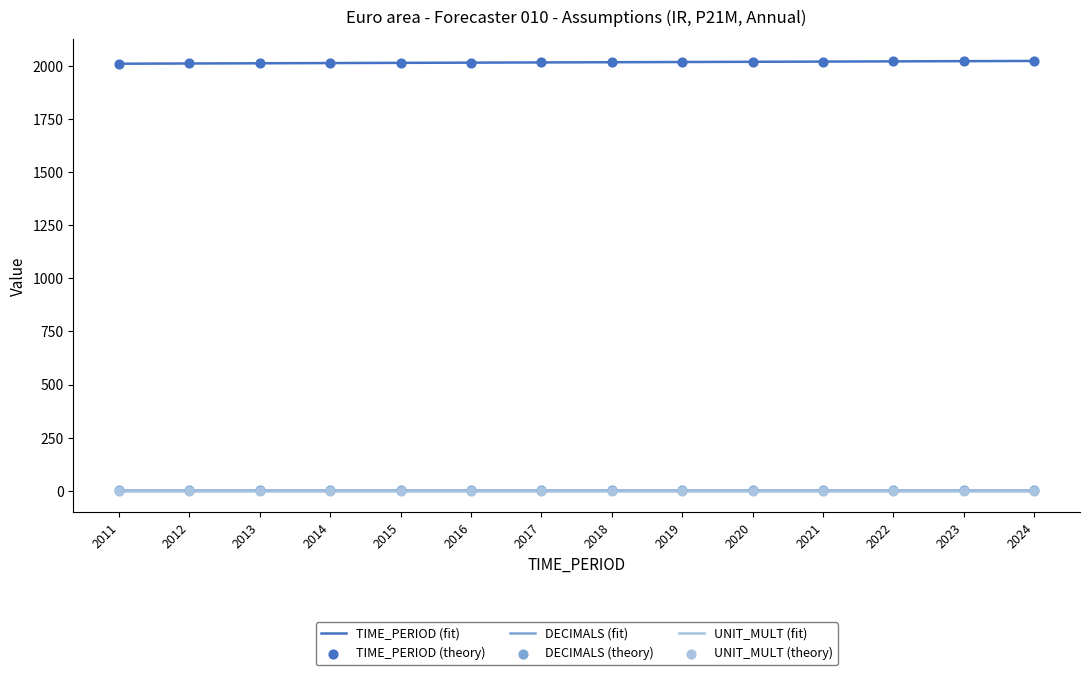

At how many categories does at least one series exceed 172?

300